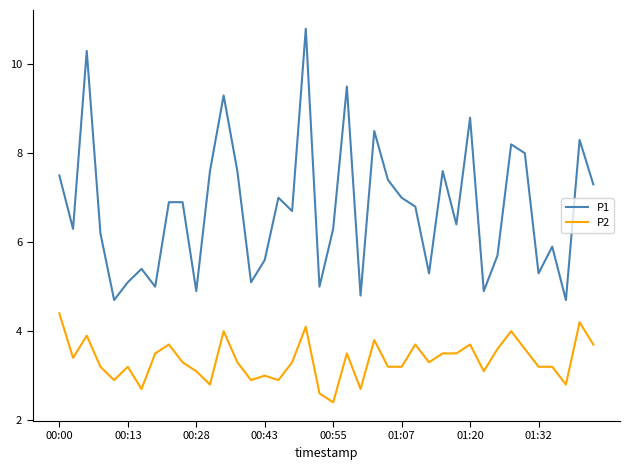

True or false: P2 and P1 intersect in this chart.

False